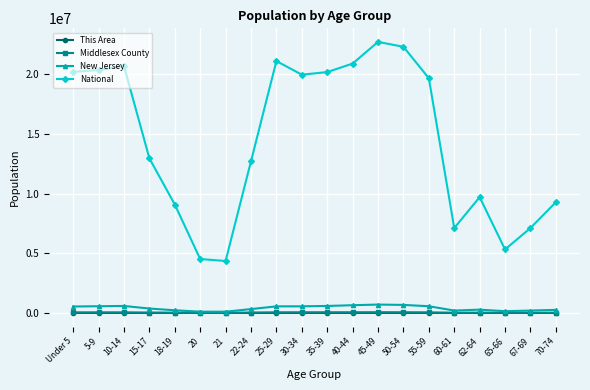

What is the greatest value displayed?

22708591